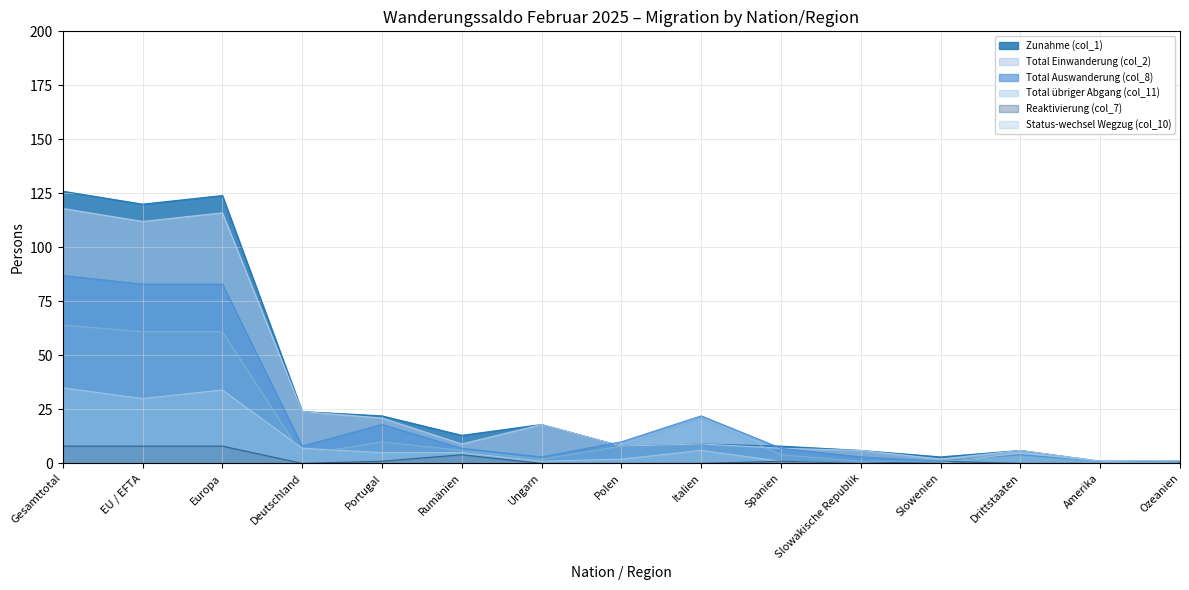

Rank the categories by Status-wechsel Wegzug (col_10) value from highest to lowest.

Gesamttotal, EU / EFTA, Europa, Italien, Portugal, Polen, Rumänien, Deutschland, Spanien, Drittstaaten, Ungarn, Slowakische Republik, Slowenien, Ozeanien, Amerika